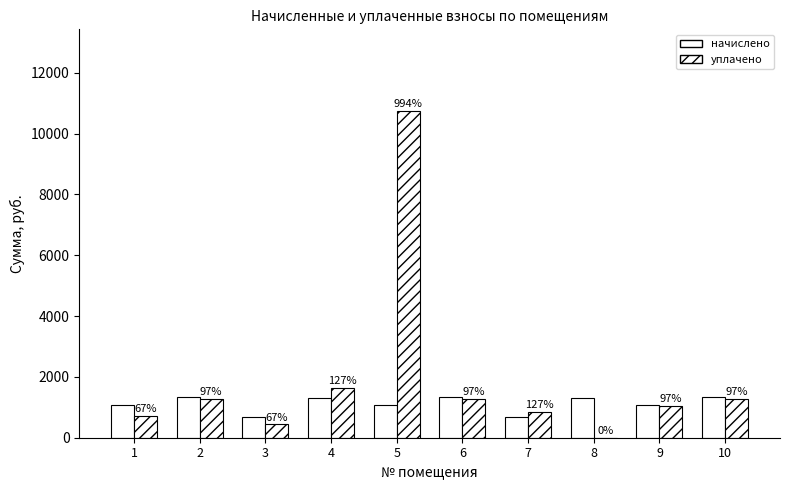

How many groups of bars are there?

10